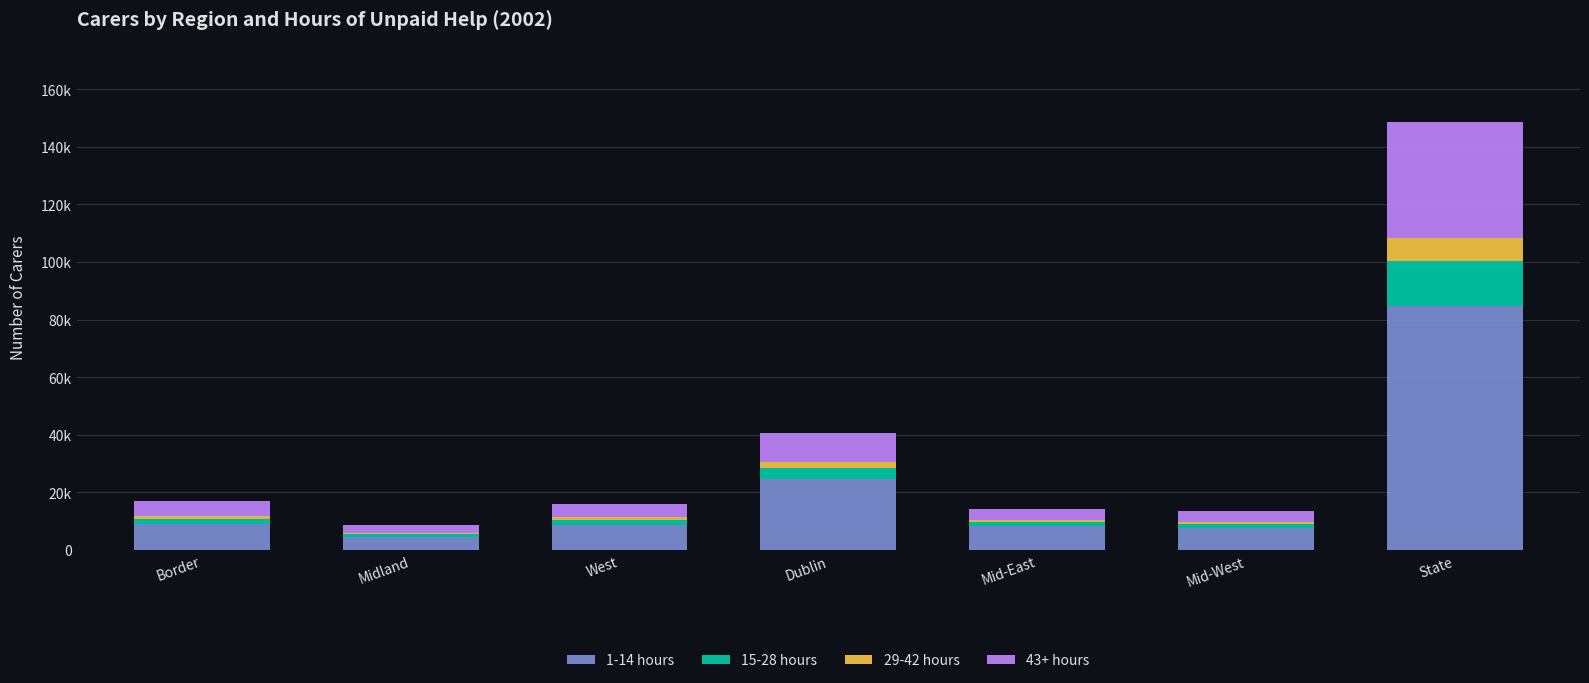

Are the bars grouped side by side (vs. stacked)?

No